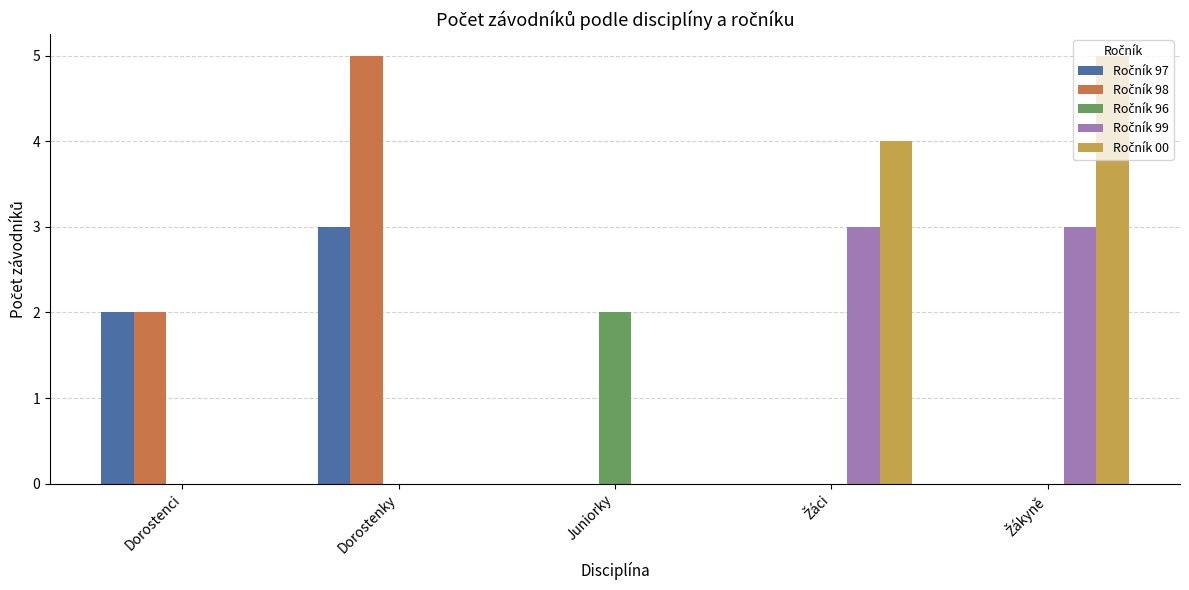

What is the total value across all series at Dorostenci?

4